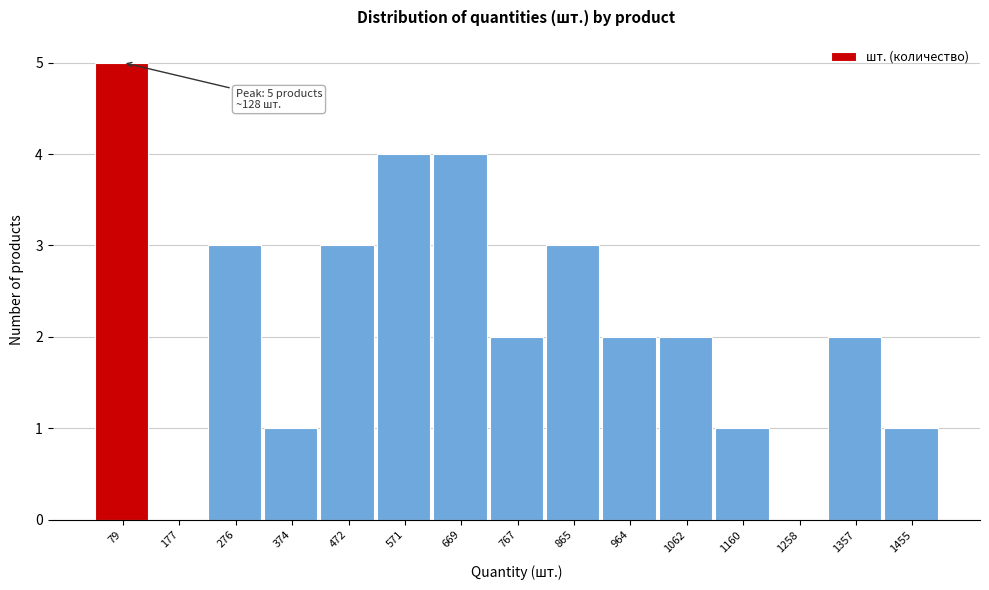

Reading right to left, transcribe all the data shown in this chart.

1455=1	1357=2	1258=0	1160=1	1062=2	964=2	865=3	767=2	669=4	571=4	472=3	374=1	276=3	177=0	79=5